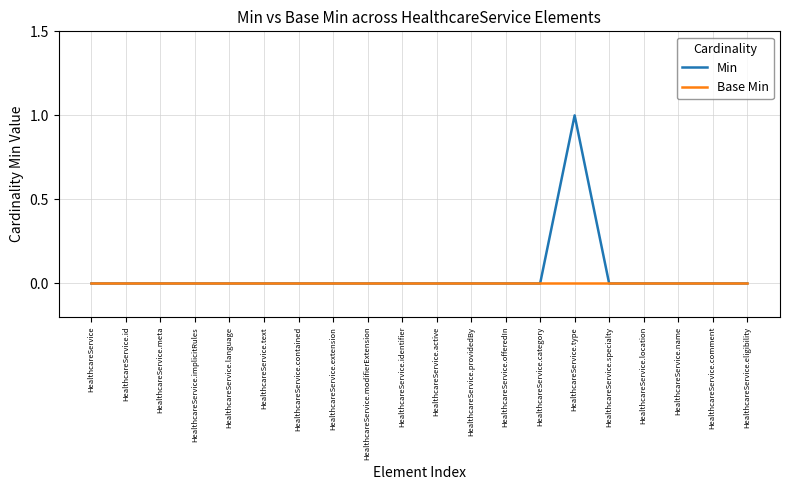

List the series in order of their peak value, lowest first.

Base Min, Min